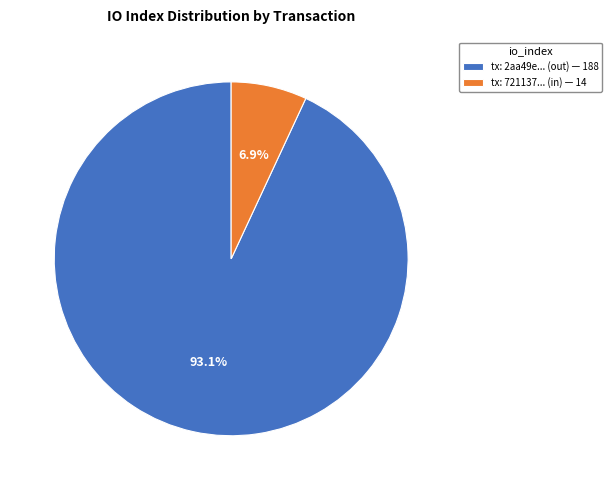

What is the smallest slice in the pie chart?

tx: 721137... (in) — 14